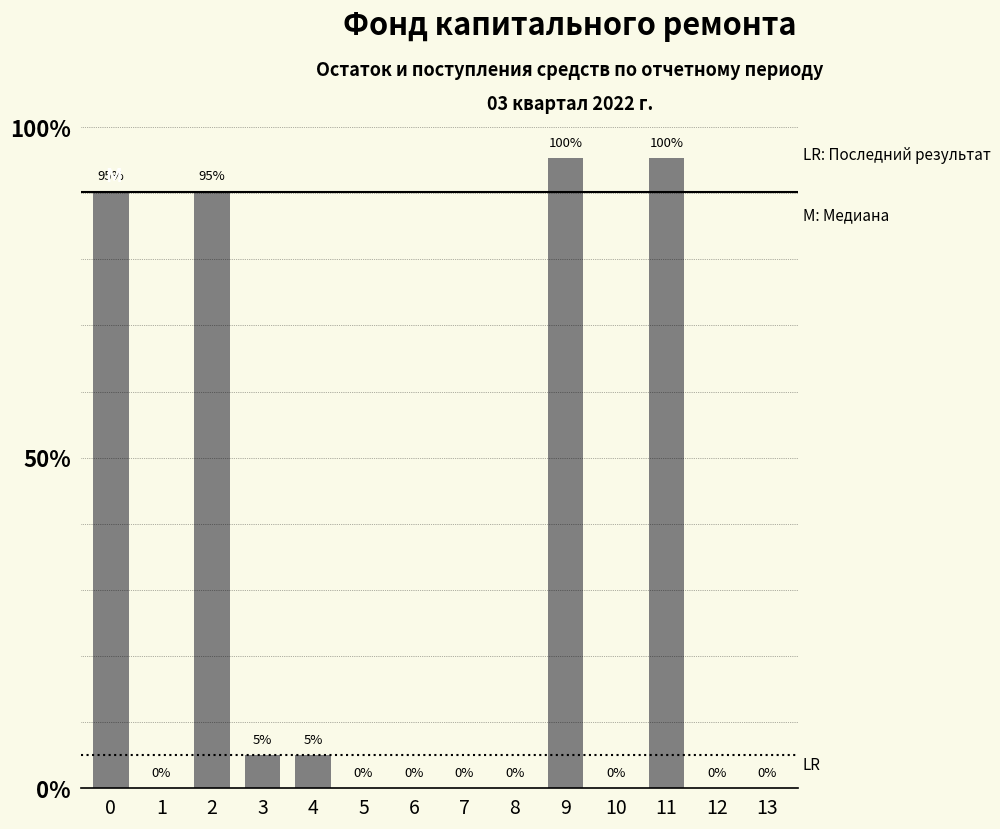

Reading left to right, what are all the values shown in this chart?

0=992.6	1=0.0	2=992.6	3=55.1	4=54.8	5=0.3	6=0.0	7=0.0	8=0.0	9=1047.7	10=0.0	11=1047.7	12=0.0	13=0.0